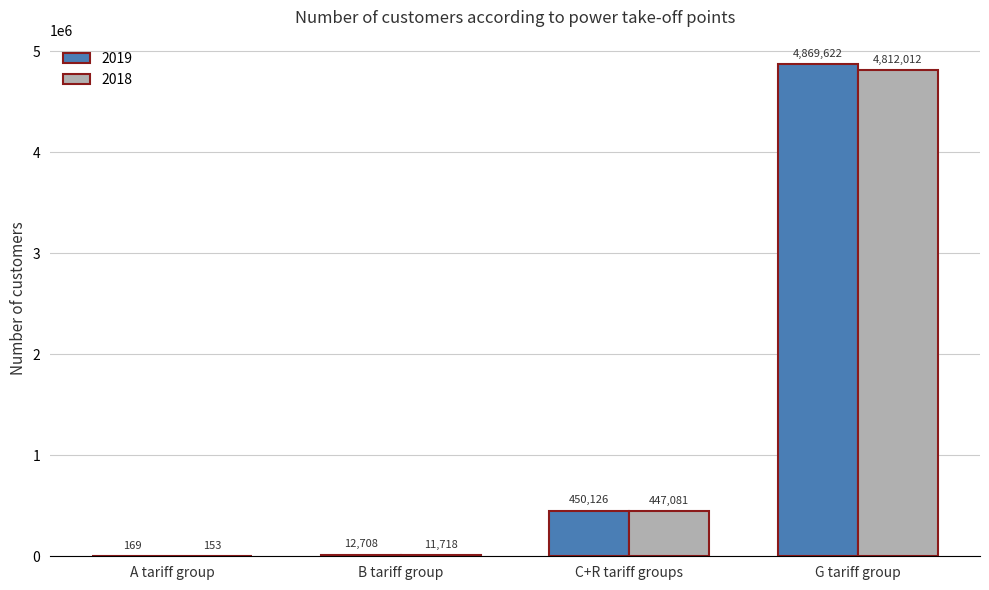

What is the sum of the 2018 values at A tariff group and C+R tariff groups?

447234